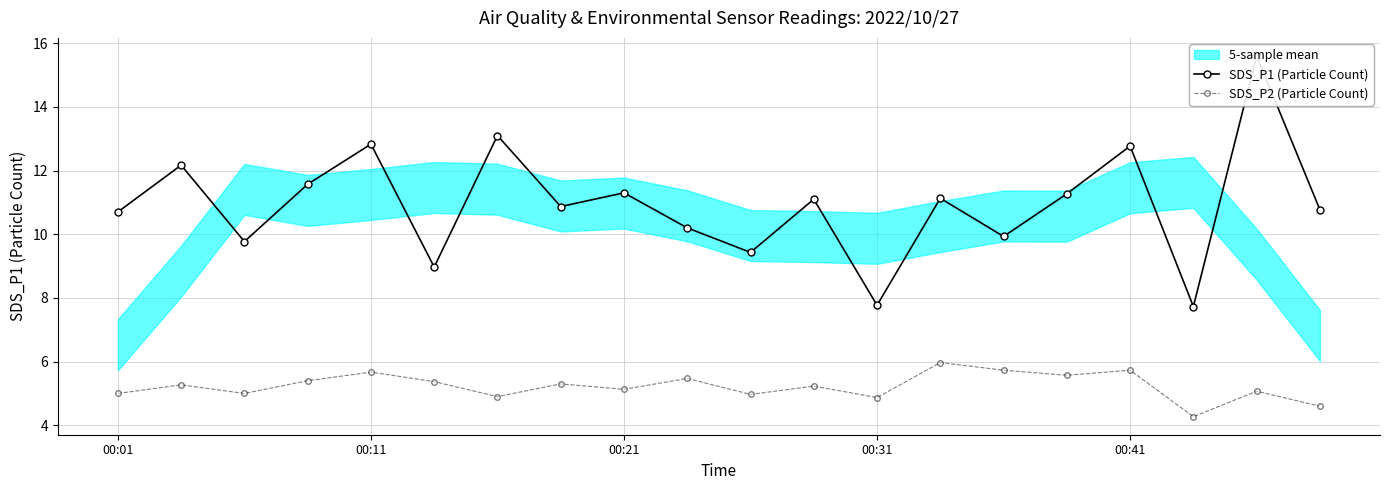

True or false: SDS_P2 (Particle Count) has more than 0 interior local peaks.

True